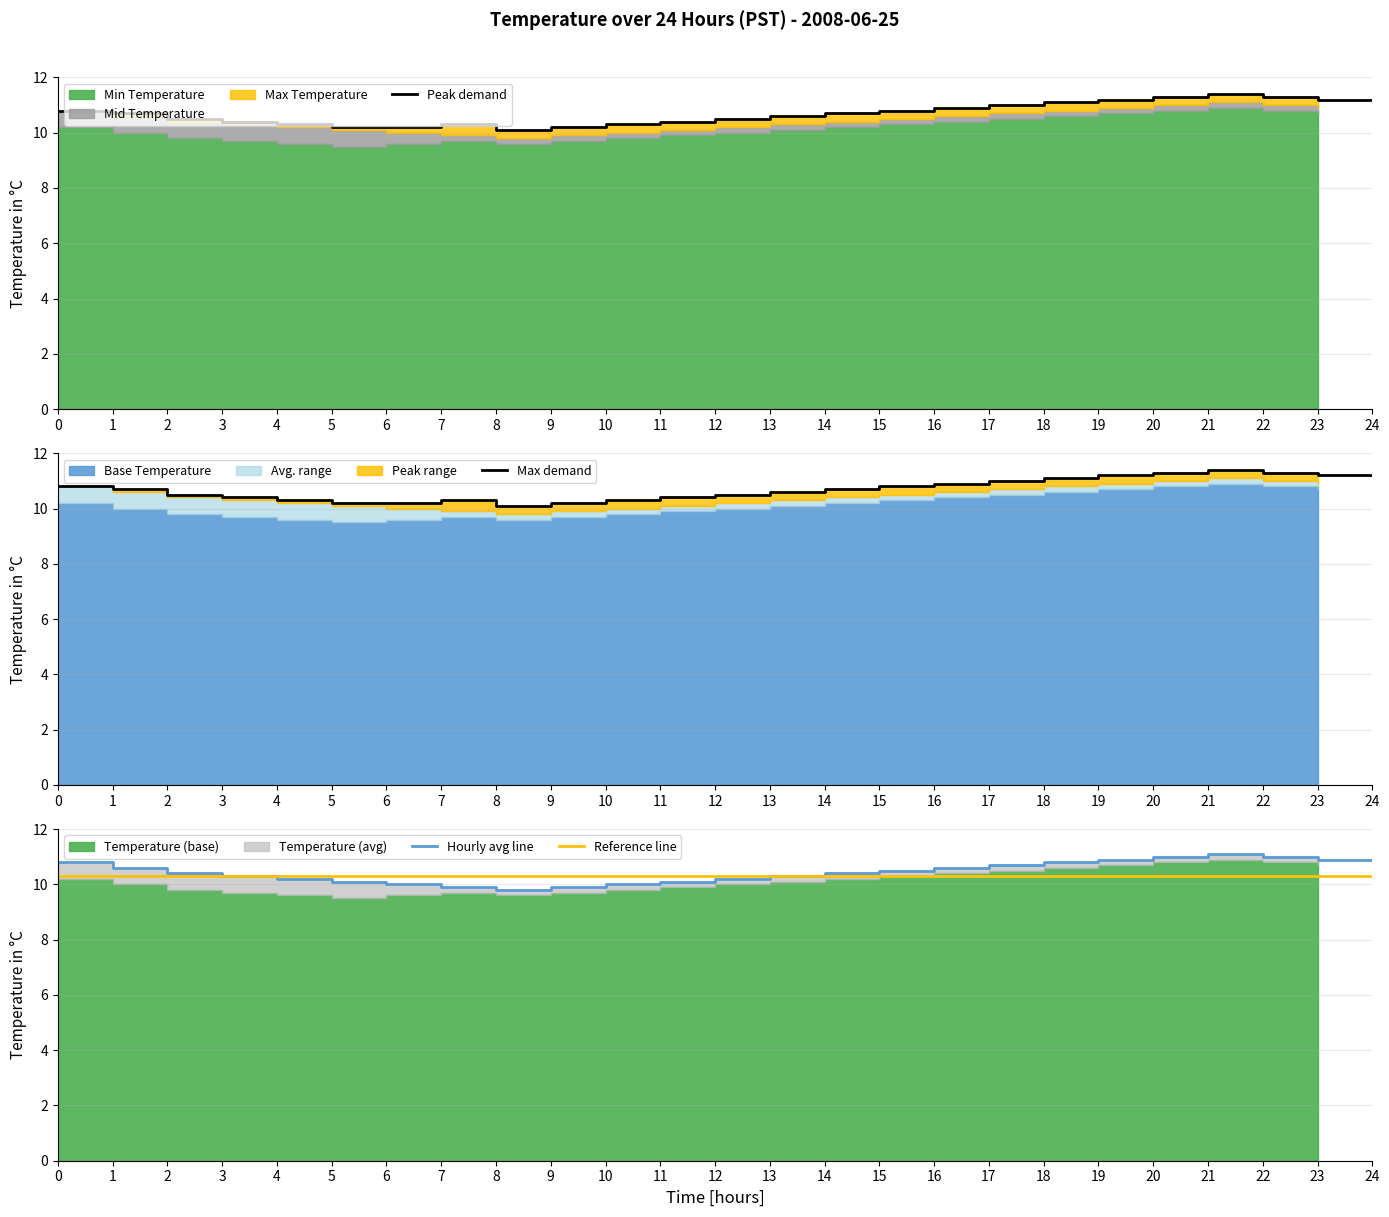

Rank the series at 9 from lowest to highest value.

Hourly avg line, Peak demand, Max demand, Reference line